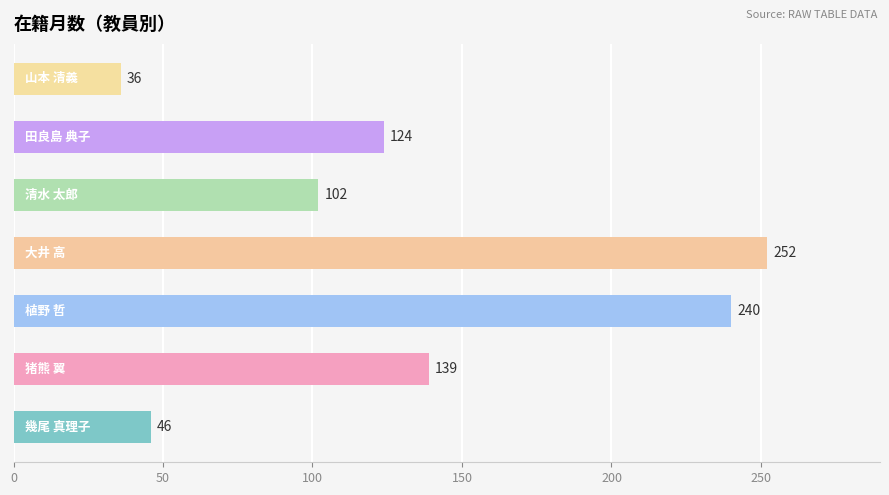

What is the smallest value displayed?

36